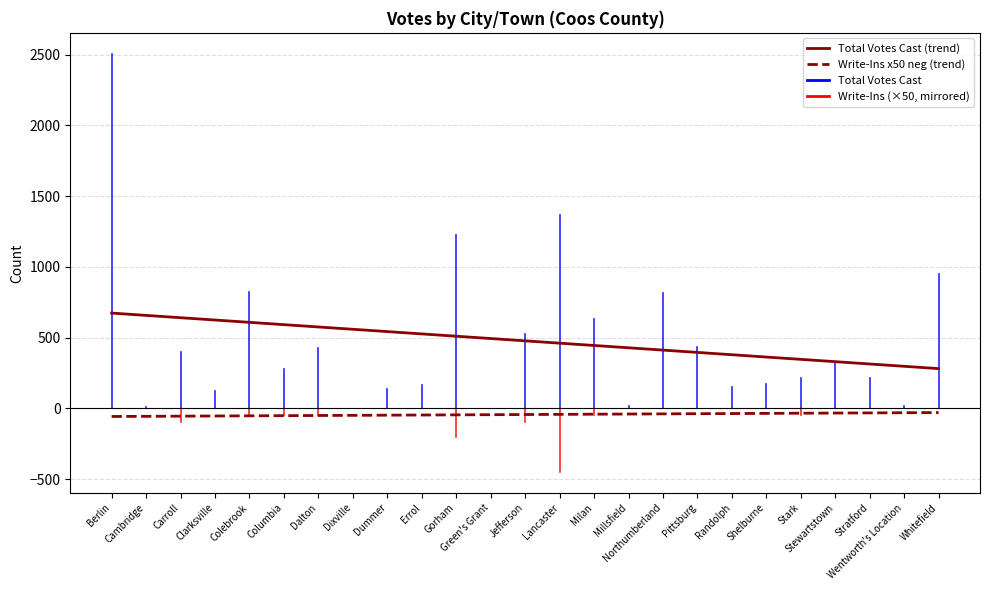

What is the difference between the highest and lowest values at Carroll?

696.1